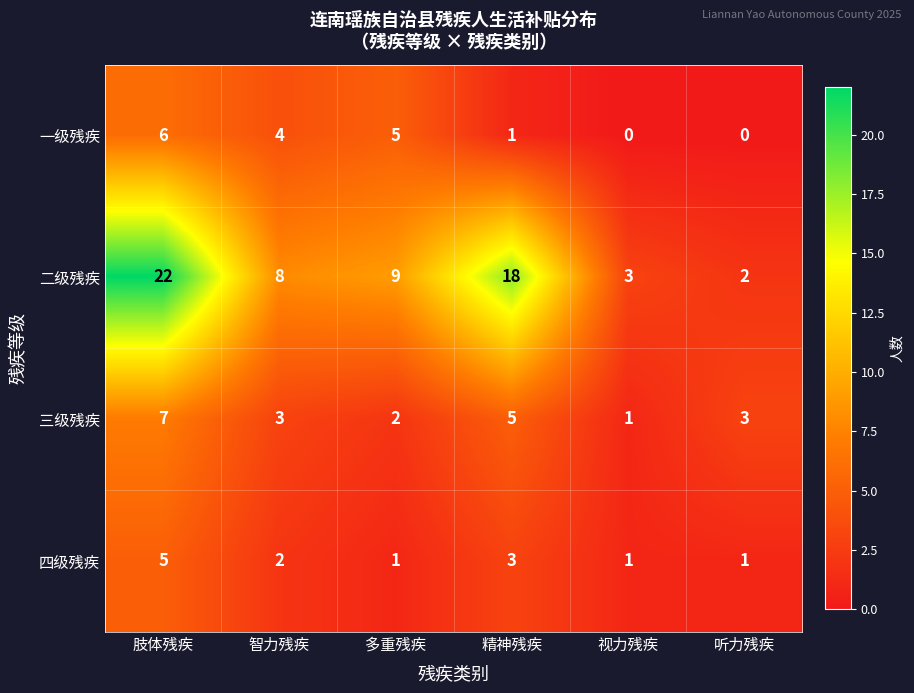

Reading right to left, transcribe all the data shown in this chart.

一级残疾: 0	0	1	5	4	6
二级残疾: 2	3	18	9	8	22
三级残疾: 3	1	5	2	3	7
四级残疾: 1	1	3	1	2	5